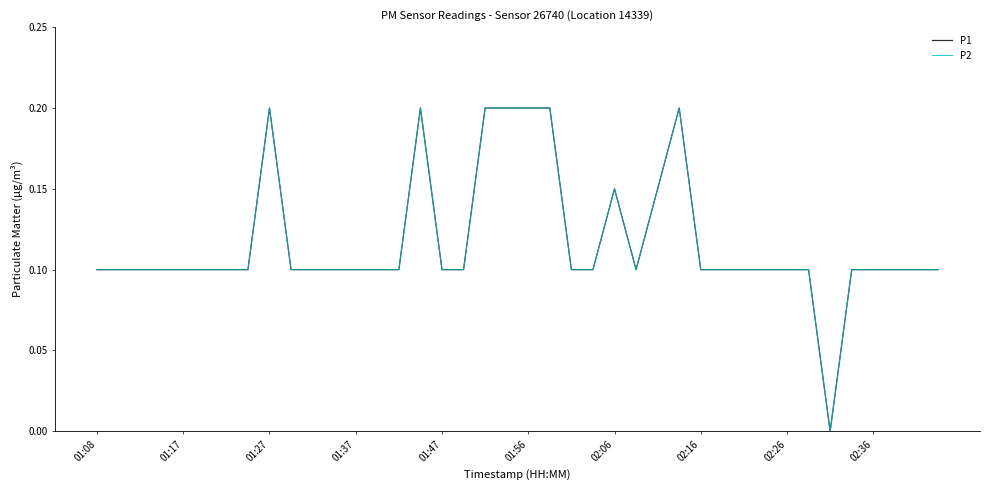

Reading left to right, what are all the values shown in this chart?

P1: 0.1	0.1	0.1	0.1	0.1	0.1	0.1	0.1	0.2	0.1	0.1	0.1	0.1	0.1	0.1	0.2	0.1	0.1	0.2	0.2	0.2	0.2	0.1	0.1	0.1	0.1	0.1	0.2	0.1	0.1	0.1	0.1	0.1	0.1	0.0	0.1	0.1	0.1	0.1	0.1
P2: 0.1	0.1	0.1	0.1	0.1	0.1	0.1	0.1	0.2	0.1	0.1	0.1	0.1	0.1	0.1	0.2	0.1	0.1	0.2	0.2	0.2	0.2	0.1	0.1	0.1	0.1	0.1	0.2	0.1	0.1	0.1	0.1	0.1	0.1	0.0	0.1	0.1	0.1	0.1	0.1